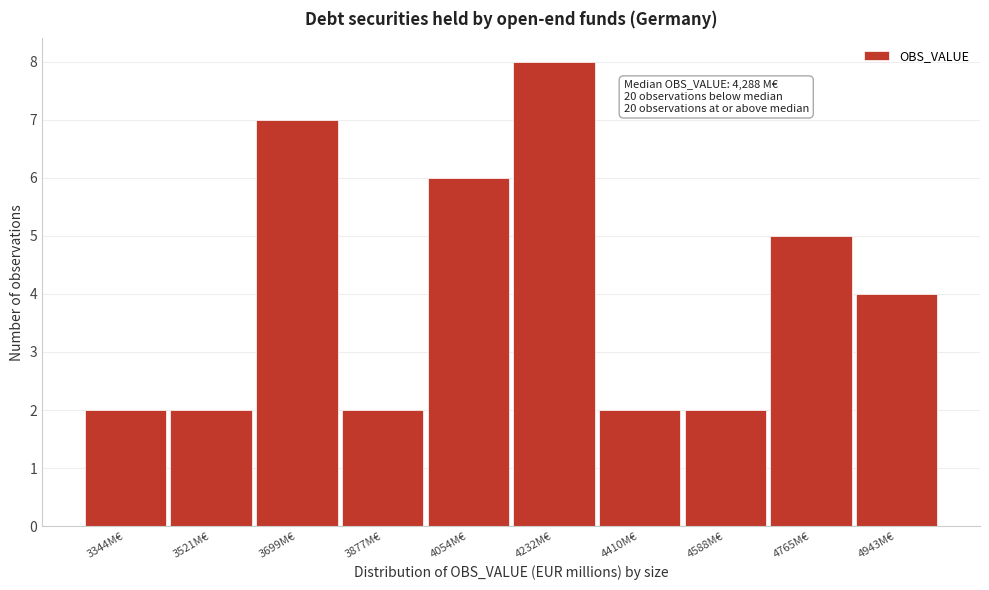

Reading left to right, list all the values displayed in this chart.

3344M€=2	3521M€=2	3699M€=7	3877M€=2	4054M€=6	4232M€=8	4410M€=2	4588M€=2	4765M€=5	4943M€=4